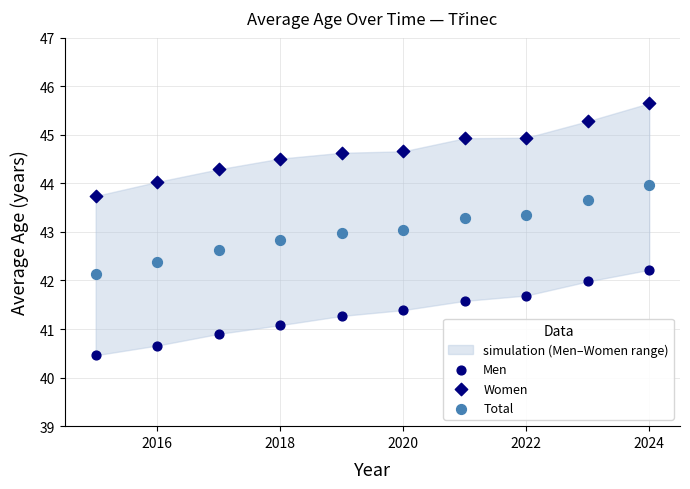

How many data points are displayed?

30